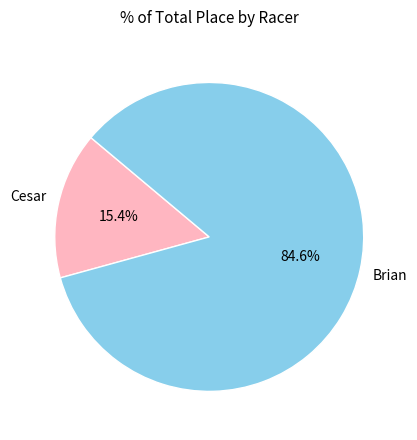

Does any single category account for the majority?

Yes